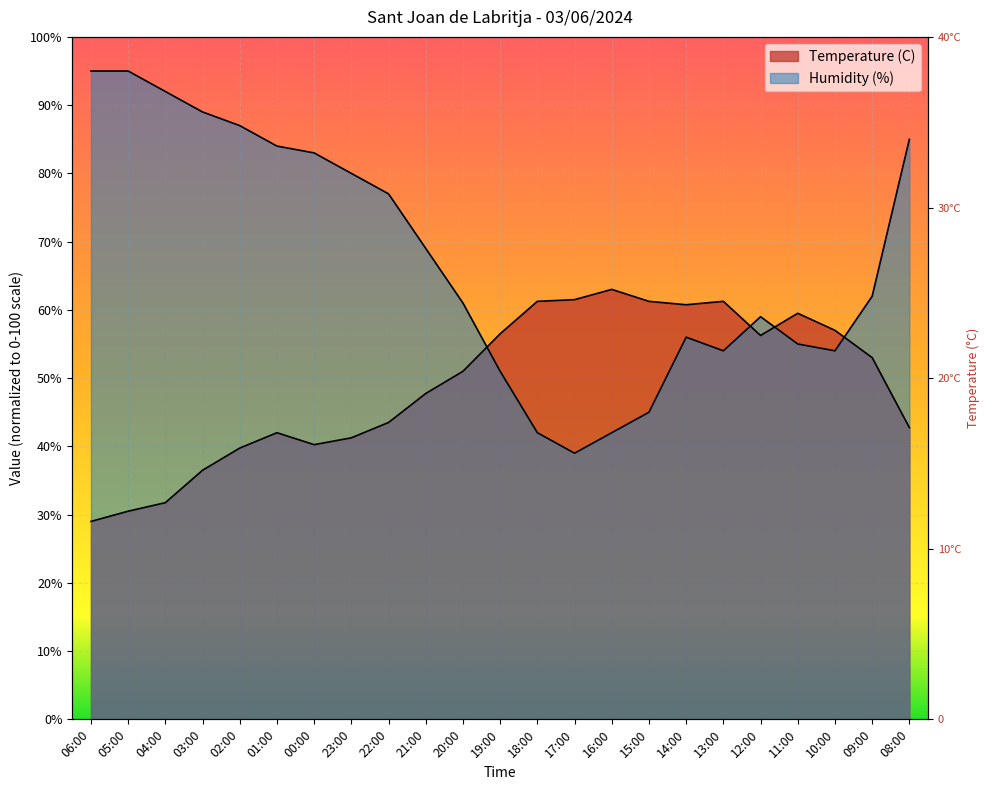

What is the total value across all series at 23:00?

121.2